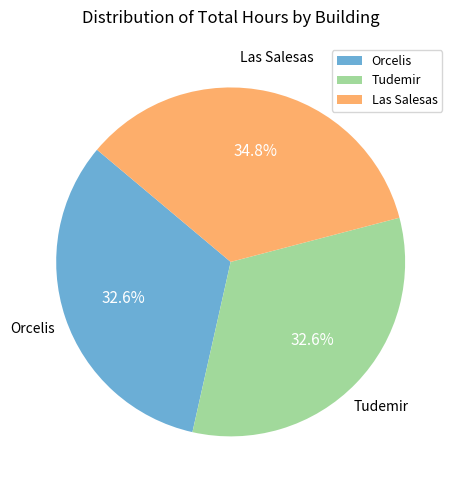

Which category has the biggest portion of the pie?

Las Salesas